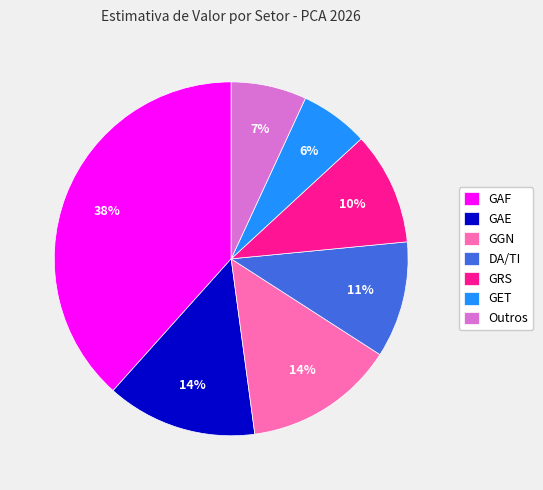

Combined, do GAF and GGN account for over 50%?

Yes